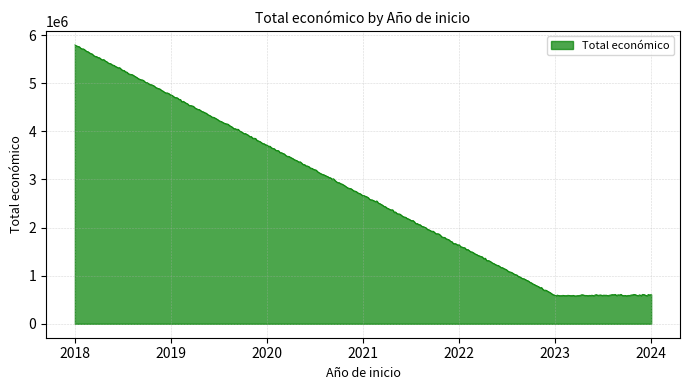

What is the maximum value shown in the chart?

5796332.7